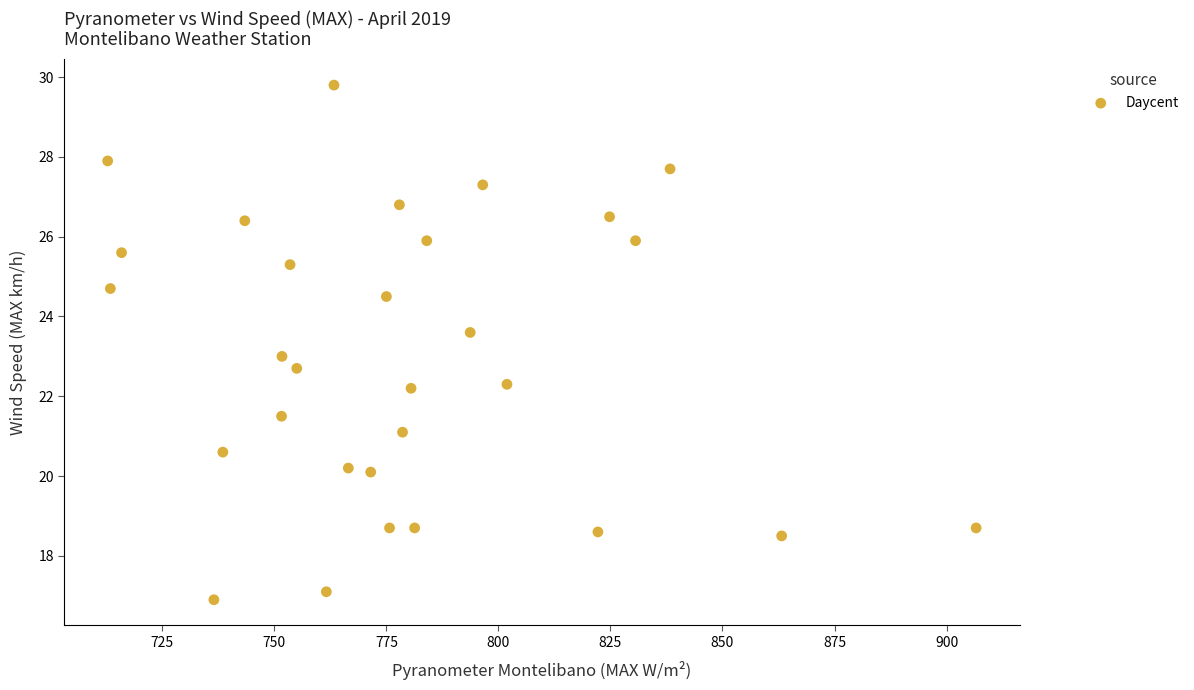

What is the range of Y values (max minus min)?

12.9